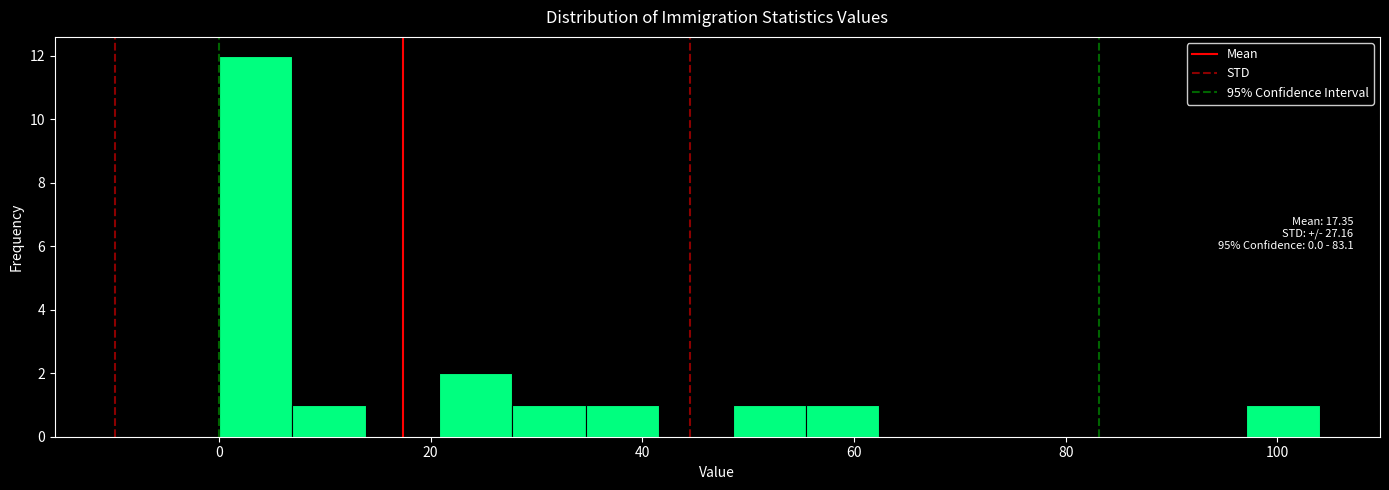

Read against the x-axis, roughly where is the centre of the tallest bar?

4